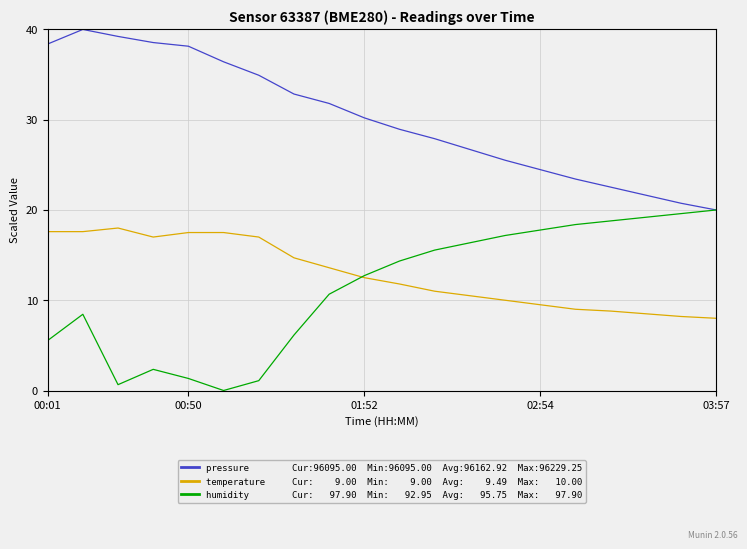

What is the maximum value shown in the chart?

40.0